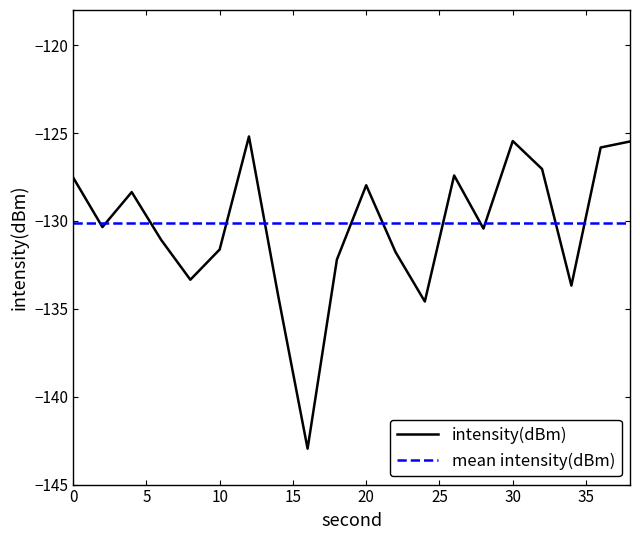

What is the minimum value for intensity(dBm)?

-143.0